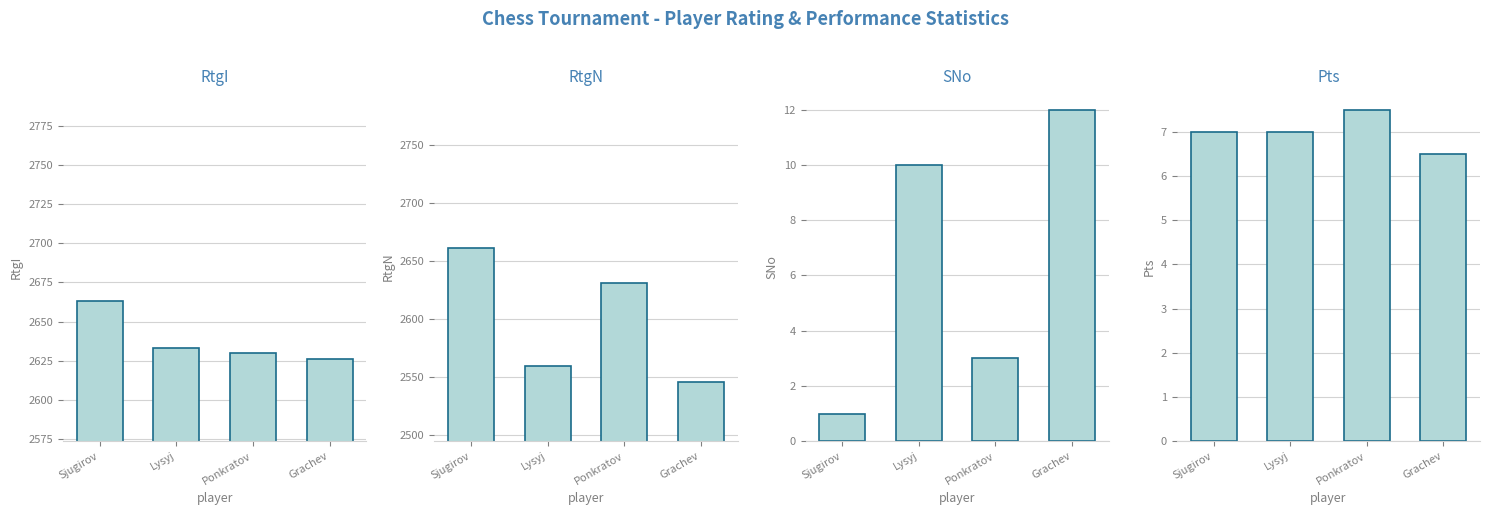

The RtgI series shows 4669.0 at Lysyj. True or false?

False